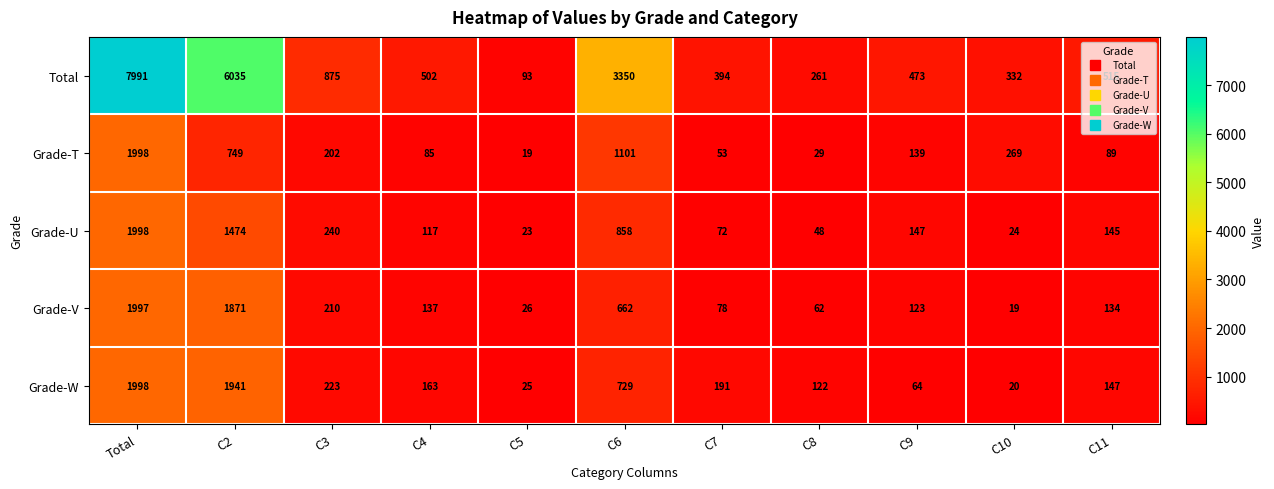

Which series has the widest spread of values?

Total